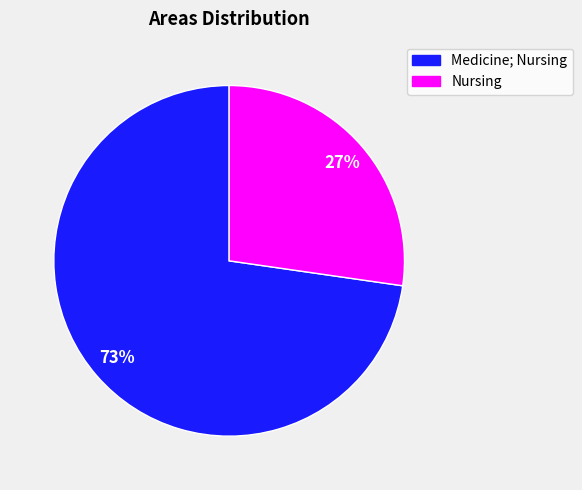

True or false: Medicine; Nursing accounts for 73% of the total.

True